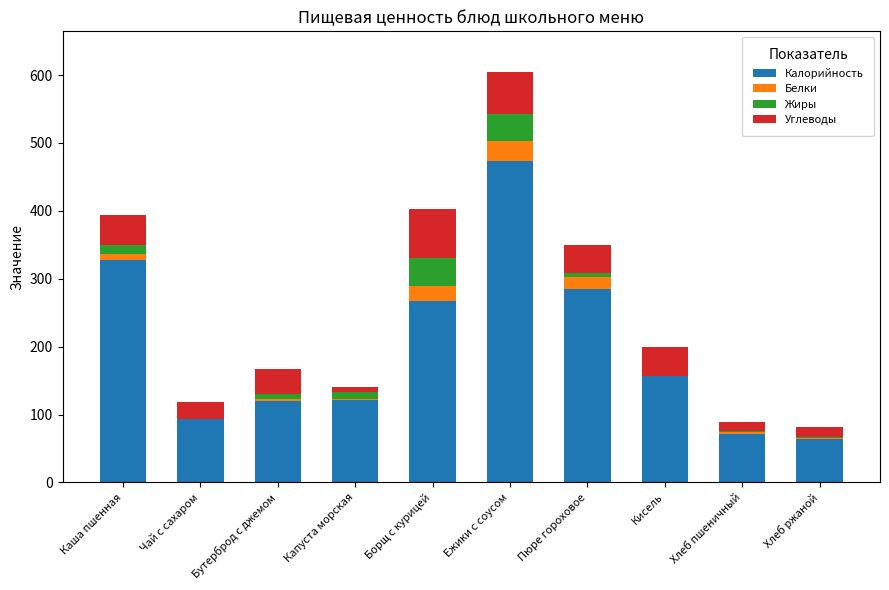

The Калорийность series shows 119.7 at Бутерброд с джемом. True or false?

True